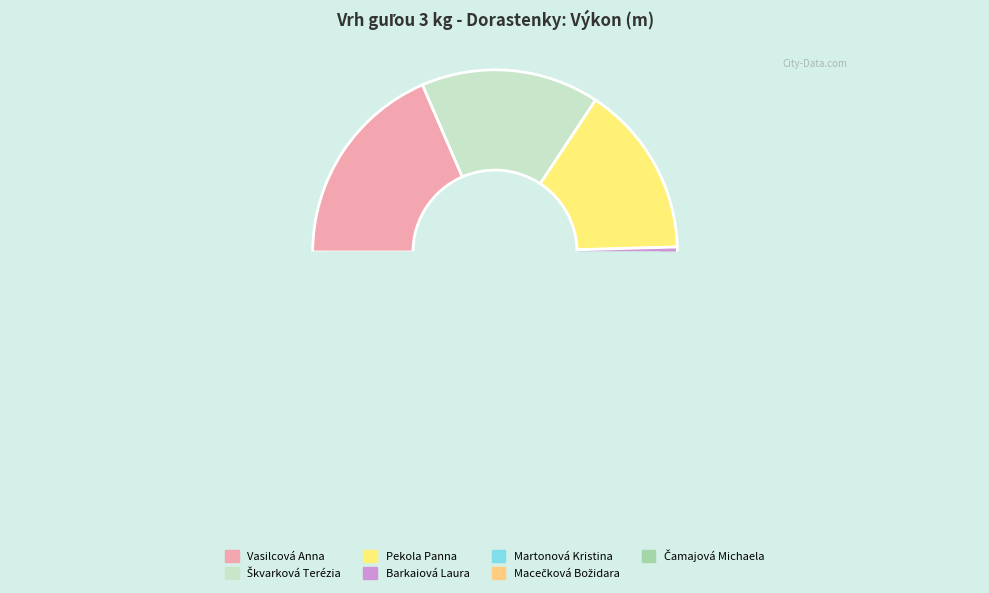

Count the number of slices in the pie.

7